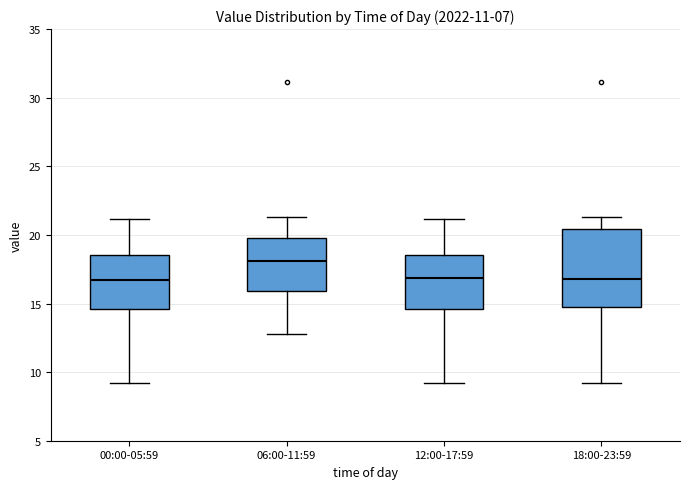

Where is the upper edge of the box for 18:00-23:59 on the y-axis? The values are not printed on the chart, so give them approximately, as read against the axis.

20.5